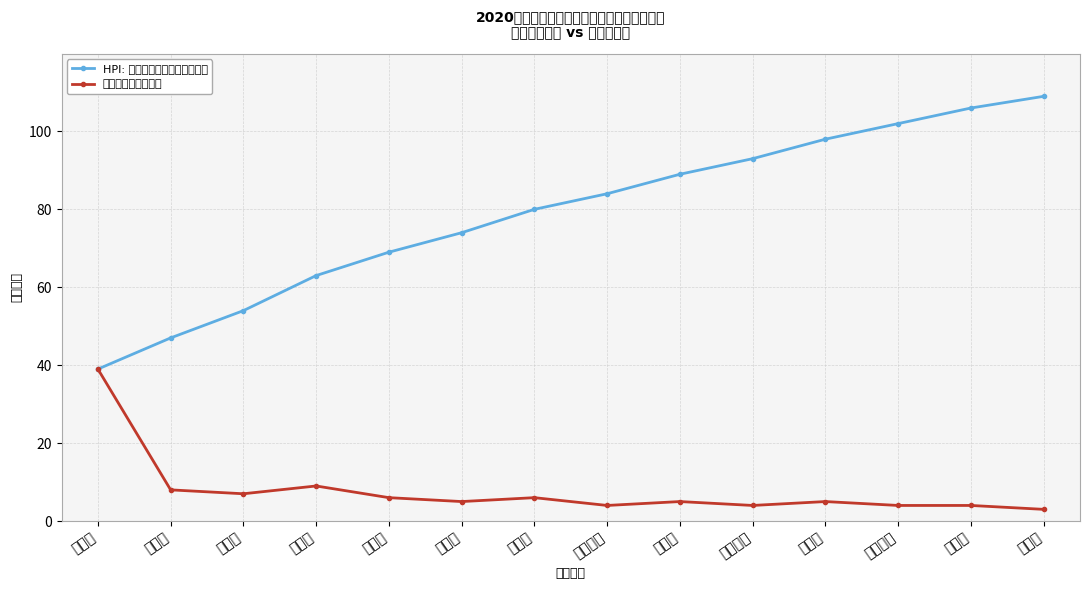

What is the difference between the maximum and minimum values in the 各单位笔试人员数量 series?

36